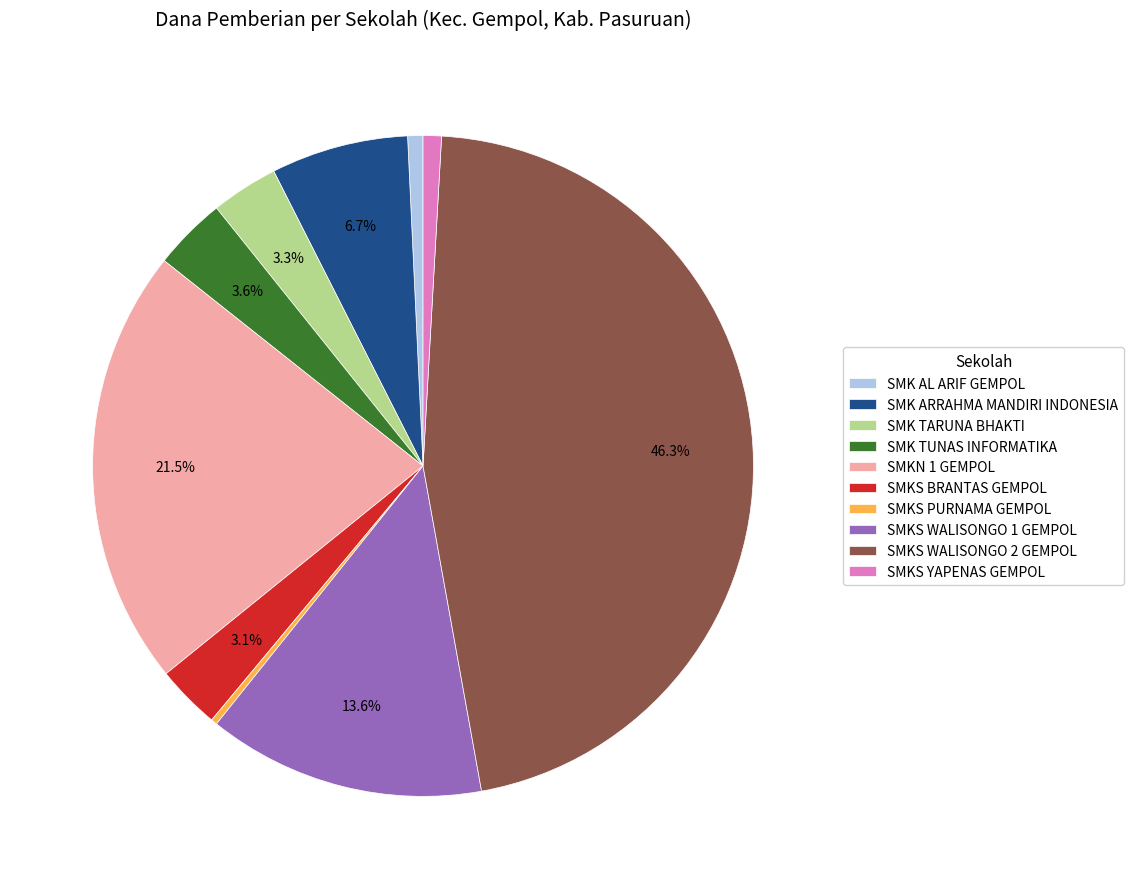

What percentage is the SMK TUNAS INFORMATIKA slice, to the nearest percent?

4%